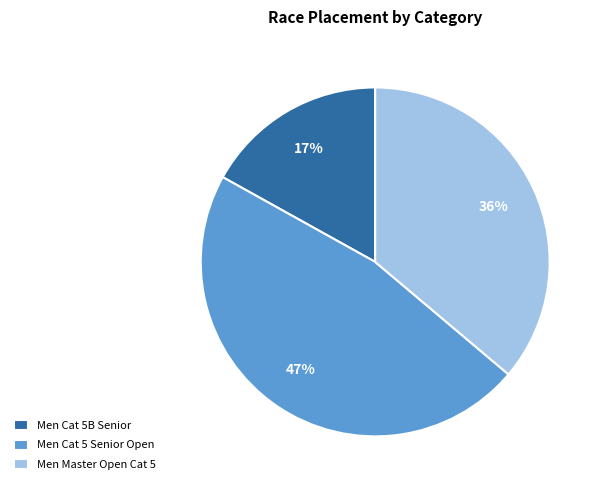

Rank the categories by value from highest to lowest.

Men Cat 5 Senior Open, Men Master Open Cat 5, Men Cat 5B Senior